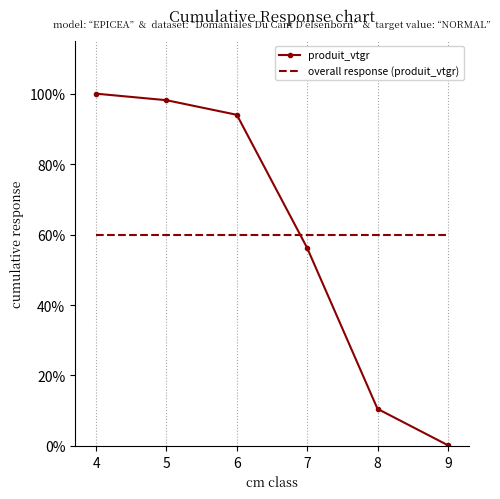

Reading right to left, transcribe all the data shown in this chart.

produit_vtgr: 0.2	10.5	56.2	94.0	98.1	100.0
overall response (produit_vtgr): 59.8	59.8	59.8	59.8	59.8	59.8